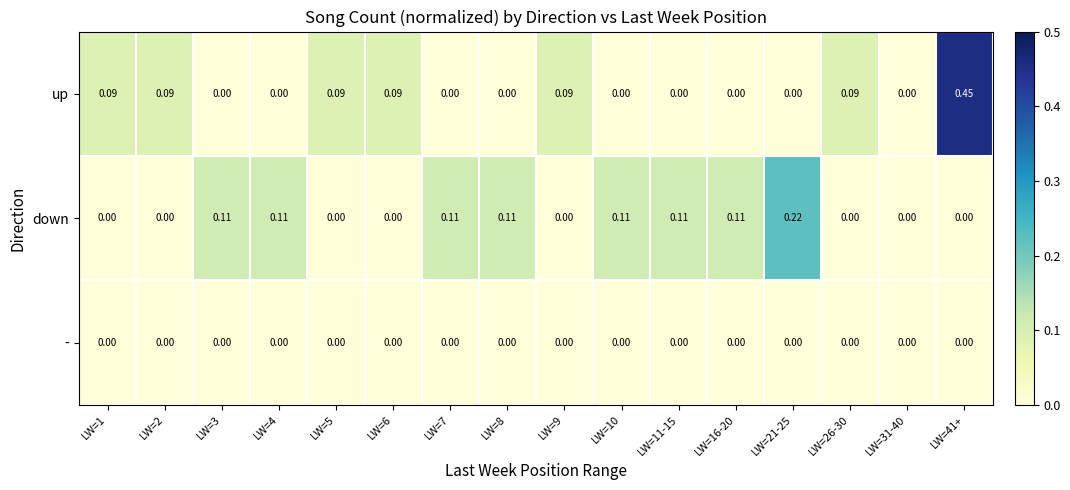

Which series has the widest spread of values?

up